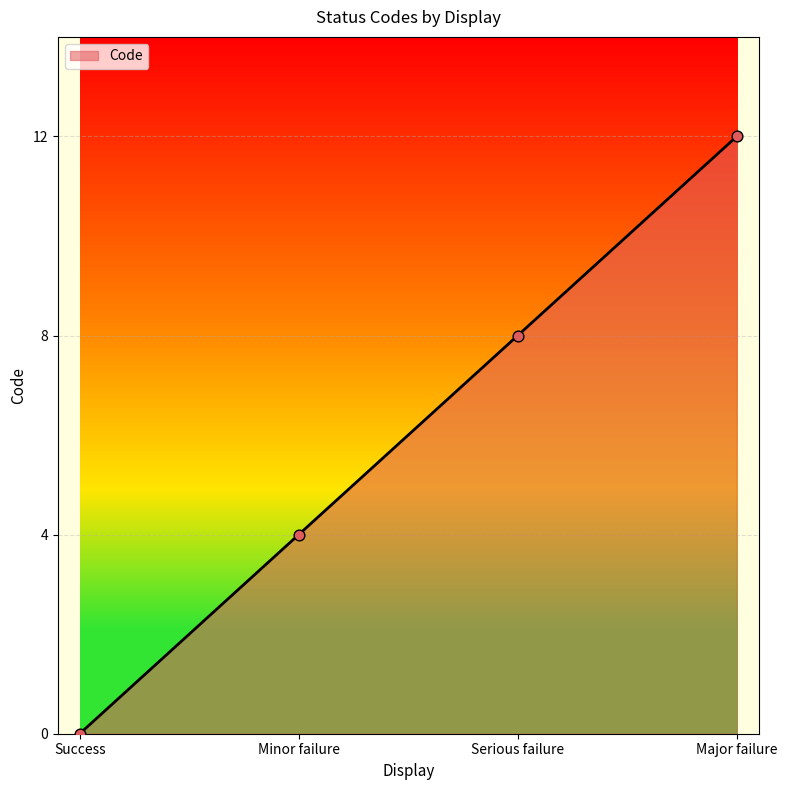

Which has a higher value, Success or Serious failure?

Serious failure